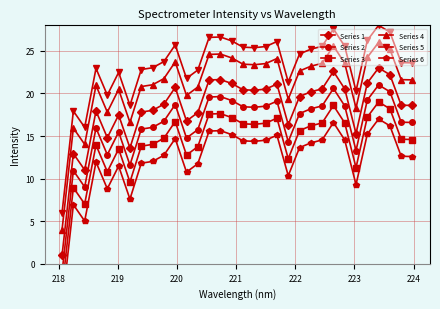

How many lines are shown in the chart?

6